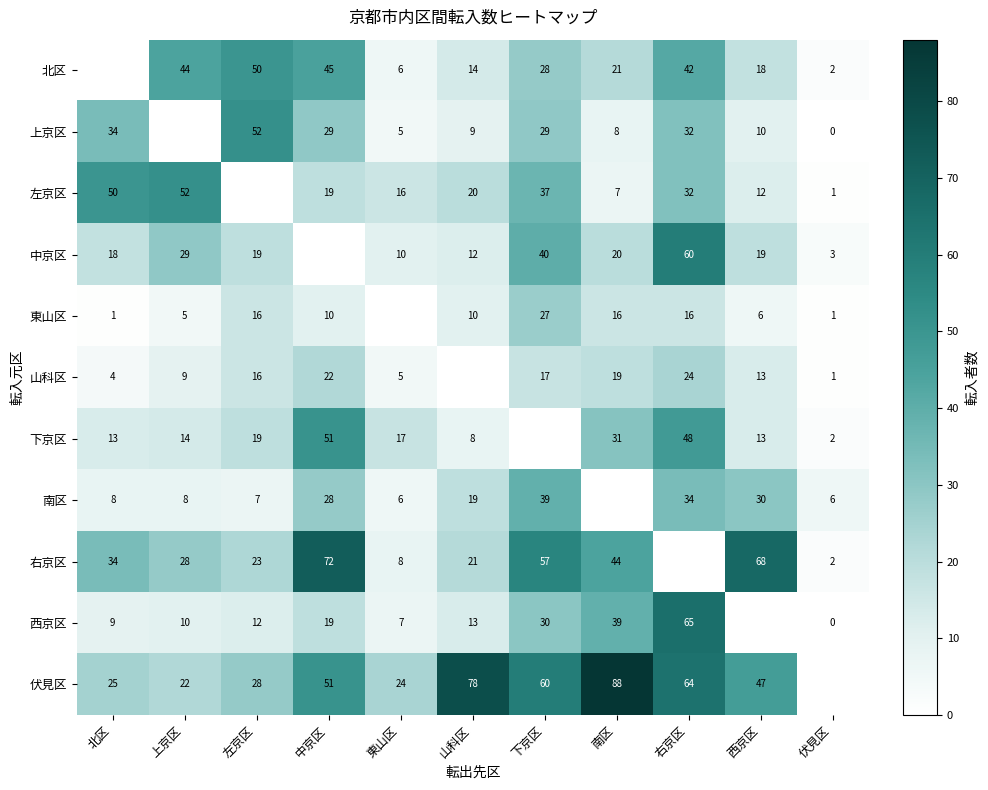

What is the difference between the highest and lowest values at 上京区?

47.0